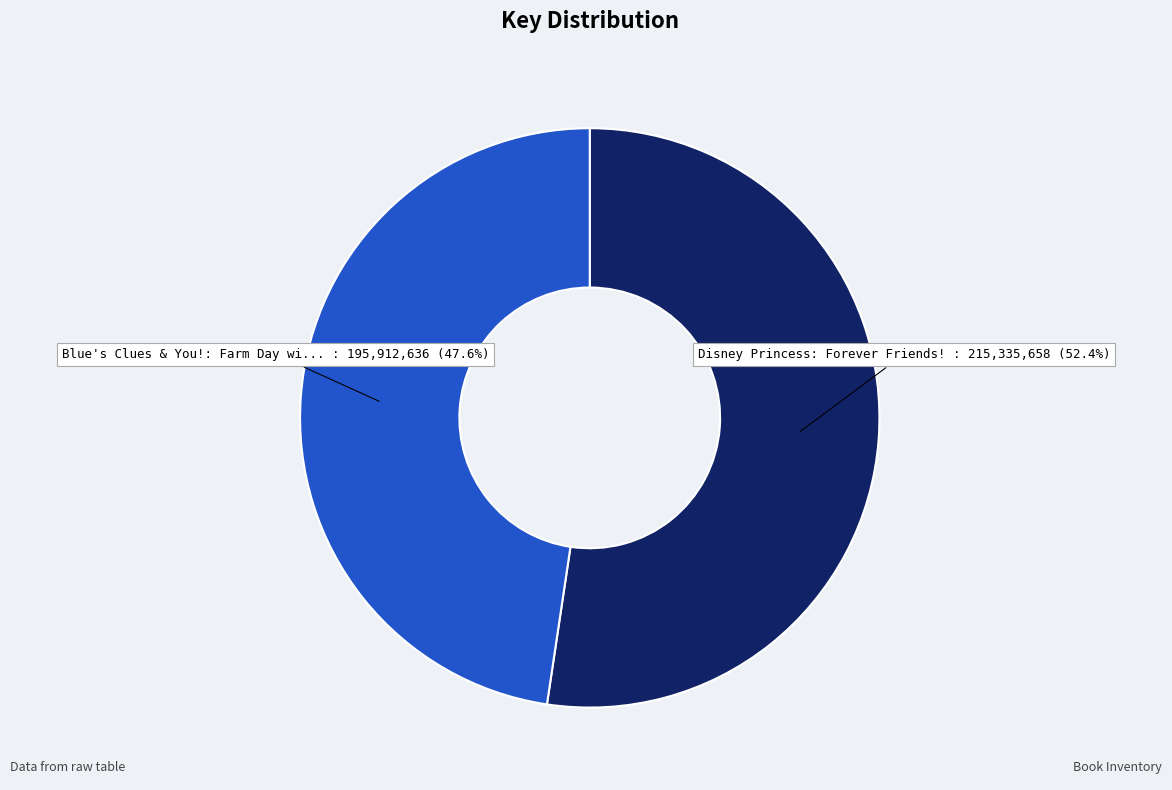

Is there any slice that represents more than half of the pie?

Yes